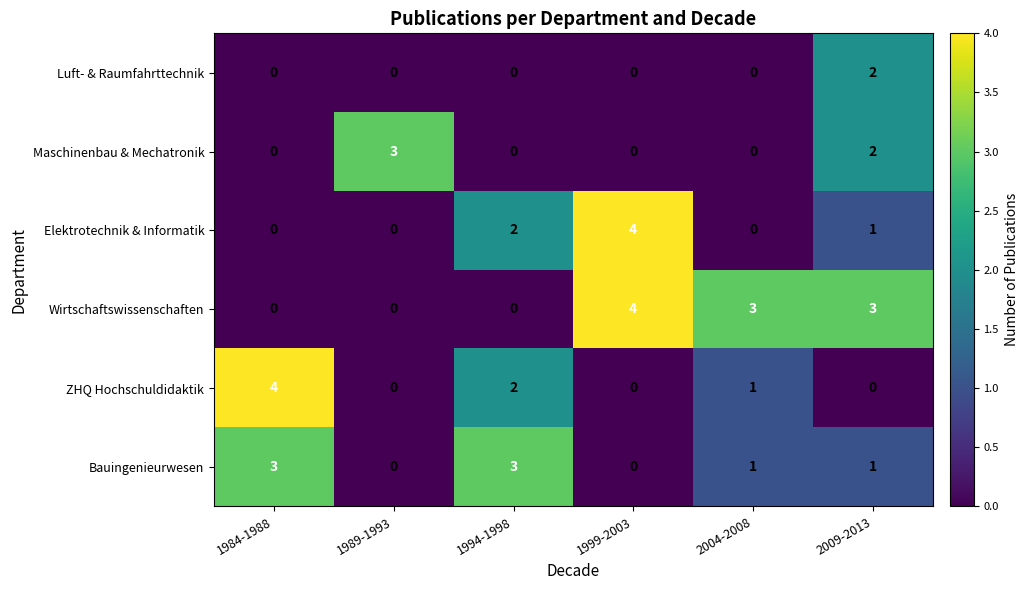

What is the greatest value displayed?

4